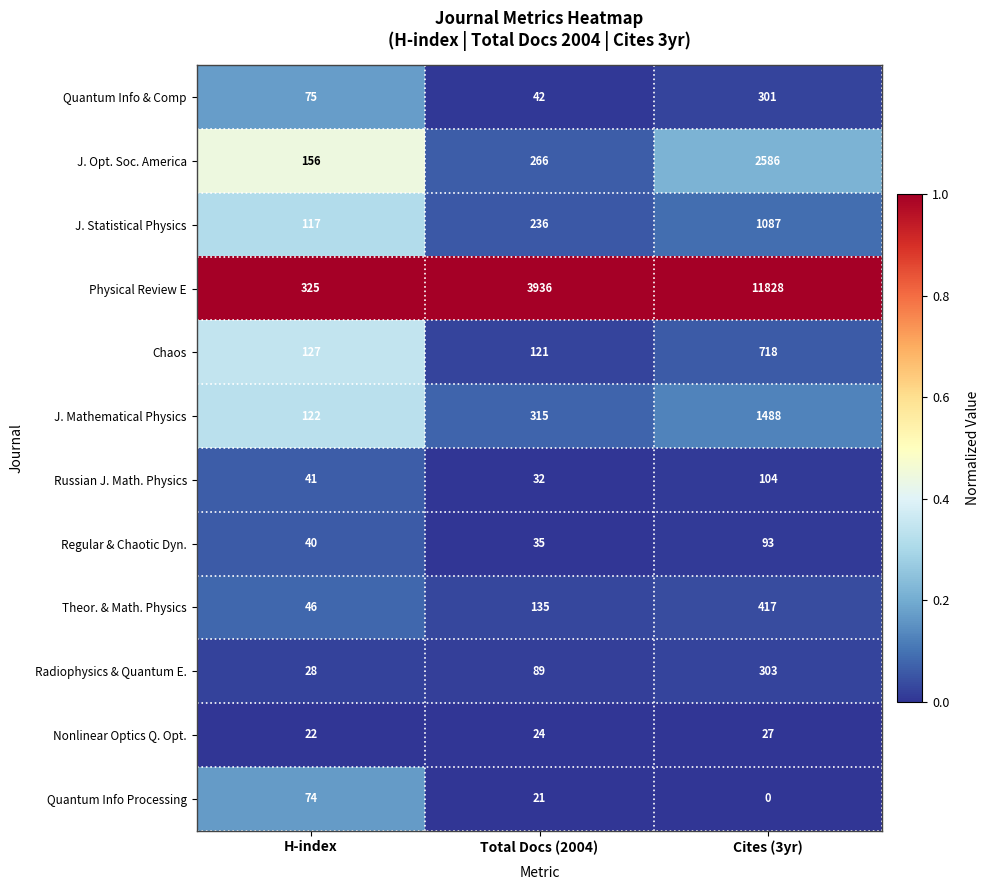

What is the greatest value displayed?

11828